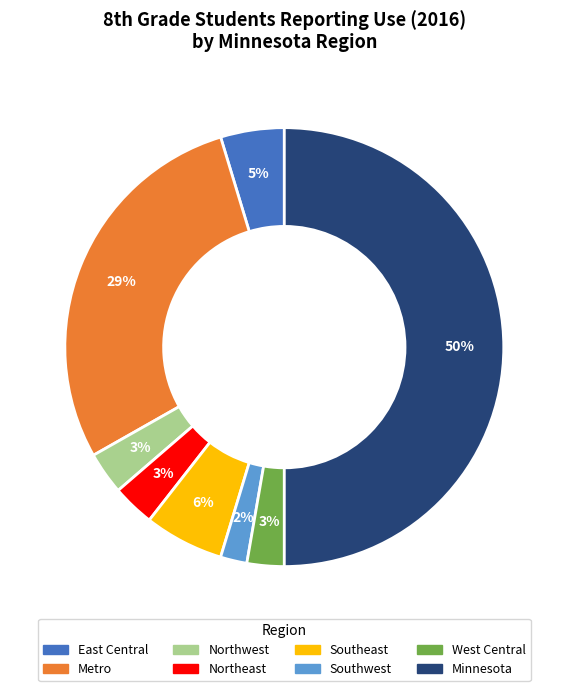

Between West Central and East Central, which is larger?

East Central